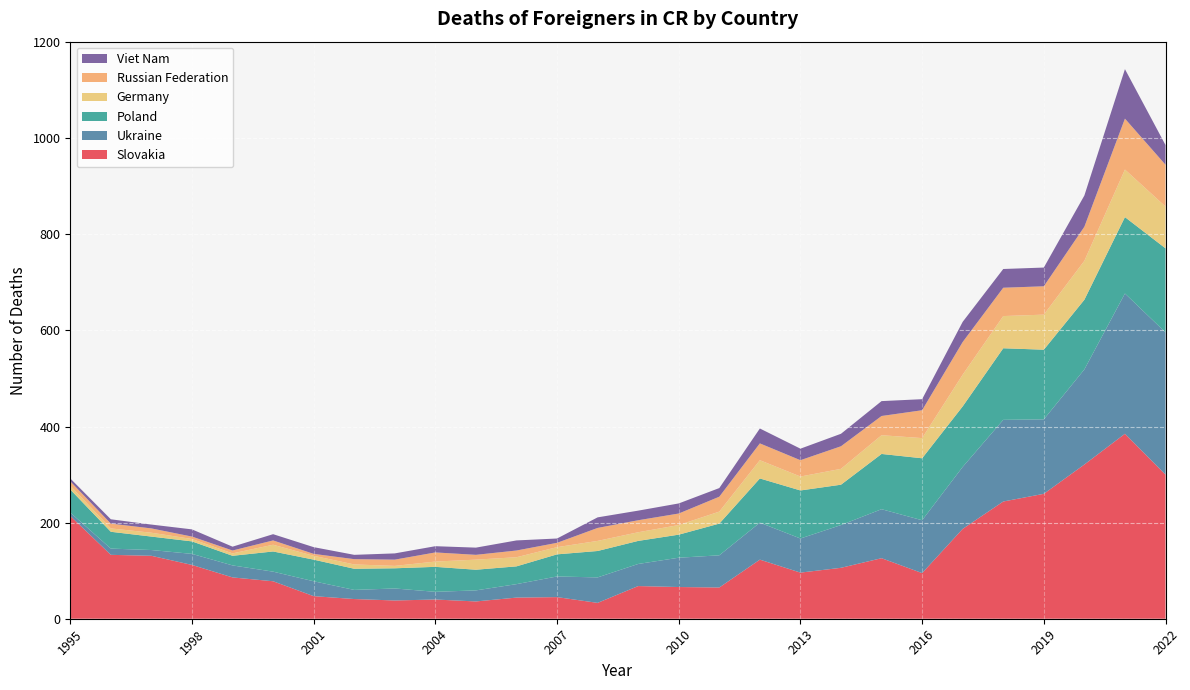

Reading left to right, transcribe all the data shown in this chart.

Slovakia: 1995=214	1996=133	1997=131	1998=112	1999=86	2000=78	2001=47	2002=41	2003=38	2004=40	2005=36	2006=44	2007=45	2008=33	2009=68	2010=66	2011=65	2012=123	2013=96	2014=106	2015=126	2016=95	2017=187	2018=244	2019=260	2020=321	2021=385	2022=300
Ukraine: 1995=7	1996=13	1997=12	1998=23	1999=25	2000=20	2001=31	2002=19	2003=25	2004=16	2005=23	2006=28	2007=43	2008=53	2009=46	2010=61	2011=67	2012=77	2013=71	2014=89	2015=102	2016=110	2017=129	2018=170	2019=155	2020=198	2021=292	2022=296
Poland: 1995=48	1996=35	1997=28	1998=26	1999=20	2000=42	2001=45	2002=44	2003=42	2004=52	2005=43	2006=37	2007=46	2008=55	2009=48	2010=48	2011=66	2012=92	2013=100	2014=84	2015=115	2016=129	2017=126	2018=149	2019=145	2020=145	2021=159	2022=175
Germany: 1995=8	1996=7	1997=8	1998=5	1999=5	2000=14	2001=8	2002=9	2003=5	2004=11	2005=21	2006=19	2007=15	2008=21	2009=18	2010=20	2011=25	2012=38	2013=29	2014=33	2015=39	2016=42	2017=66	2018=67	2019=73	2020=81	2021=99	2022=87
Russian Federation: 1995=9	1996=10	1997=9	1998=5	1999=6	2000=9	2001=4	2002=11	2003=13	2004=19	2005=10	2006=14	2007=9	2008=27	2009=25	2010=24	2011=31	2012=35	2013=34	2014=47	2015=40	2016=58	2017=68	2018=59	2019=59	2020=71	2021=106	2022=87
Viet Nam: 1995=6	1996=9	1997=8	1998=15	1999=8	2000=13	2001=14	2002=9	2003=13	2004=13	2005=15	2006=21	2007=9	2008=22	2009=20	2010=21	2011=18	2012=31	2013=24	2014=26	2015=31	2016=23	2017=42	2018=39	2019=39	2020=65	2021=103	2022=41